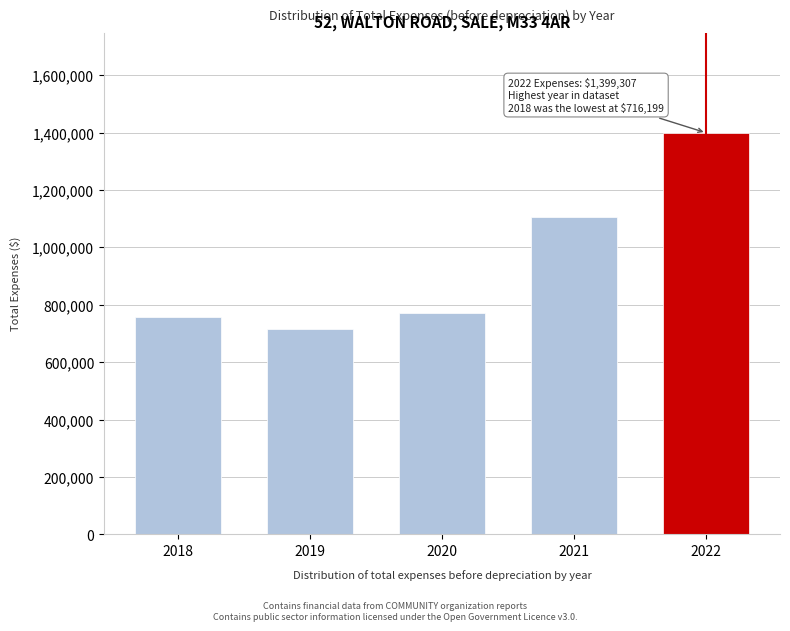

Reading right to left, extract all data points from this chart.

2022=1399307	2021=1107550	2020=772073	2019=716199	2018=758688